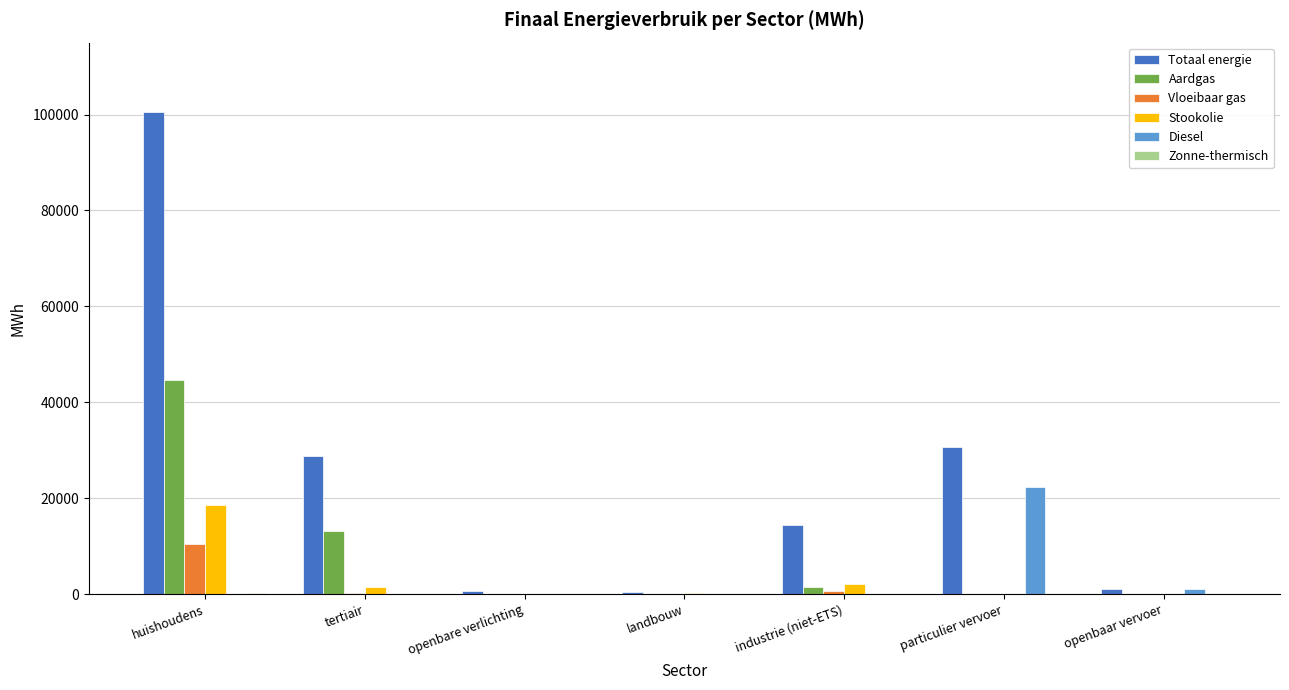

Is the value of Diesel at huishoudens greater than the value of Stookolie at industrie (niet-ETS)?

No